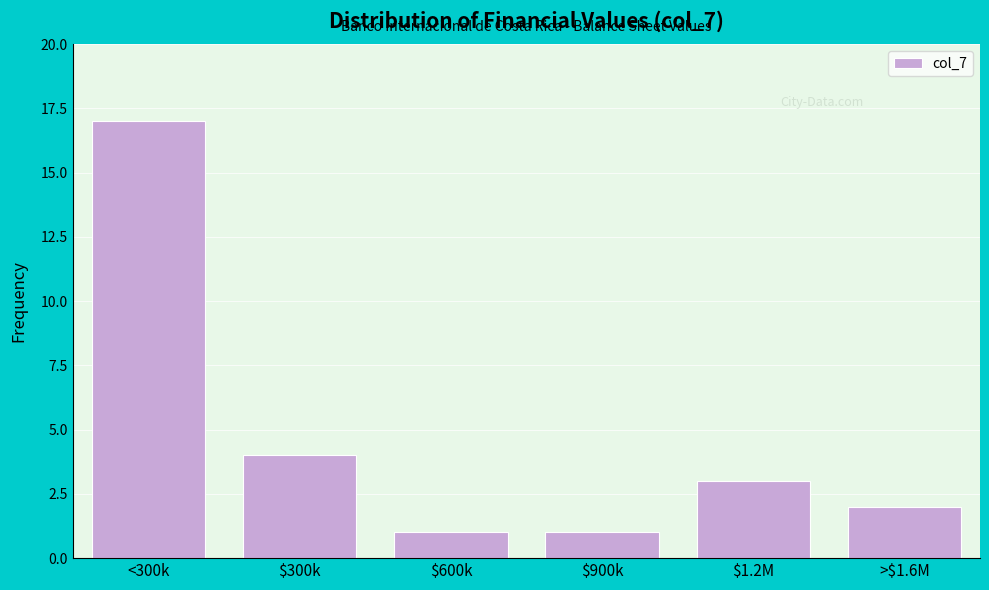

Reading left to right, list all the values displayed in this chart.

17	4	1	1	3	2